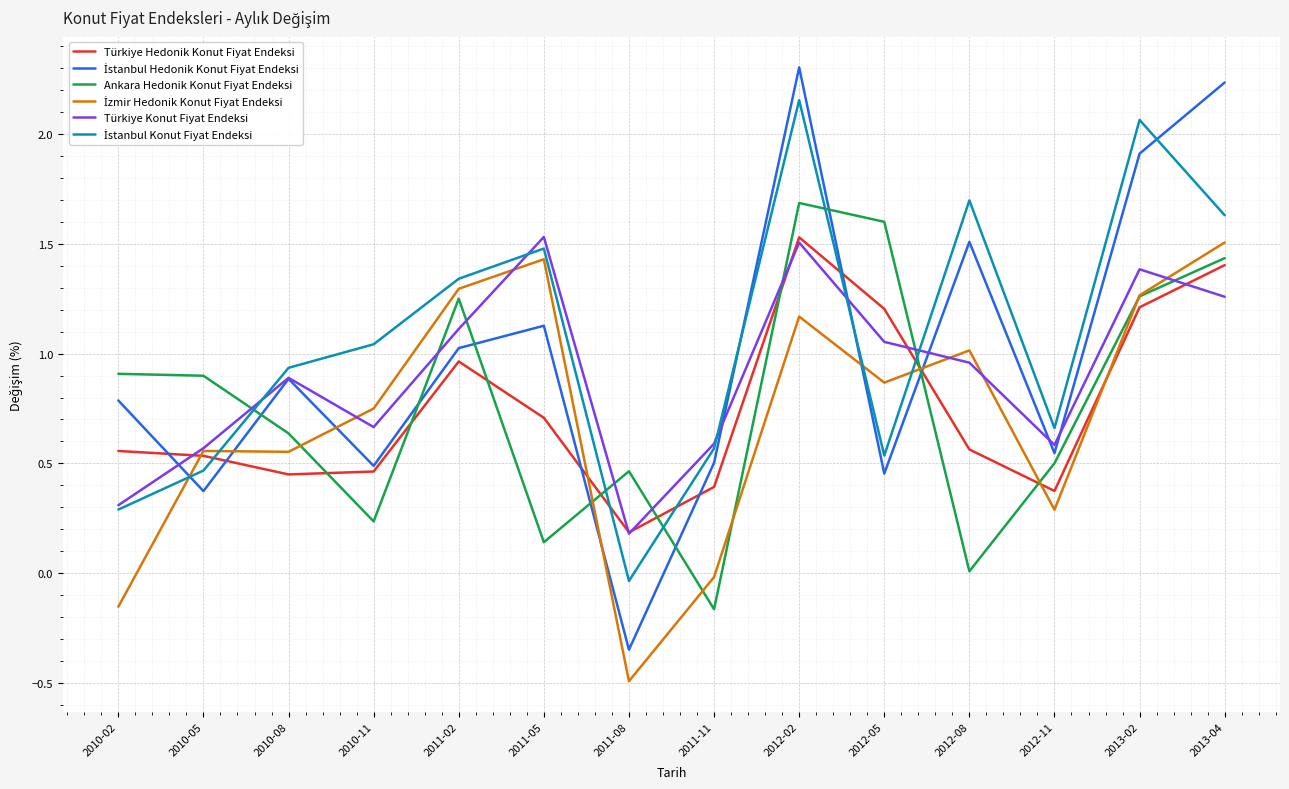

True or false: Türkiye Konut Fiyat Endeksi and Ankara Hedonik Konut Fiyat Endeksi intersect in this chart.

True